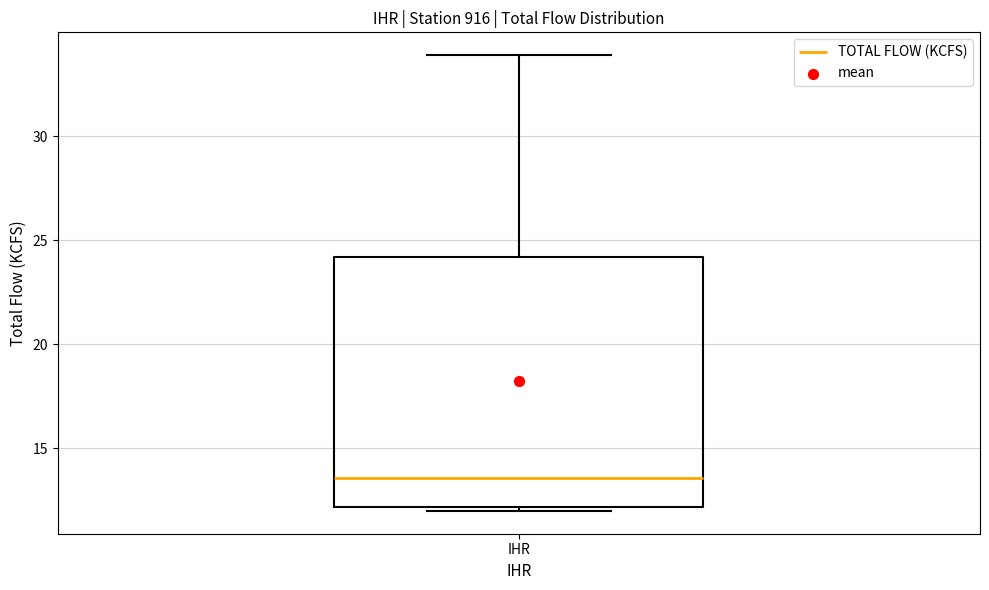

Transcribe this box plot: give where the median line is, the range the box spans, and where the two whiskers end, as read against the y-axis. The values are not printed on the chart, so give them approximately, as read against the axis.

median 13.5, box 12.0 to 24.0, whiskers 12.0 (just below the box's lower edge) to 34.0